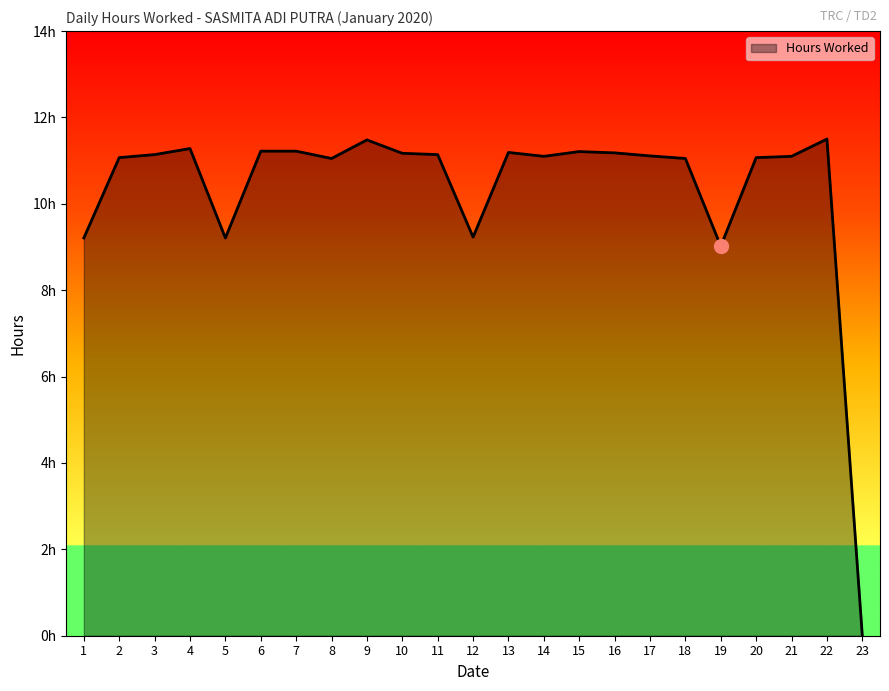

Does the chart have visible grid lines?

No